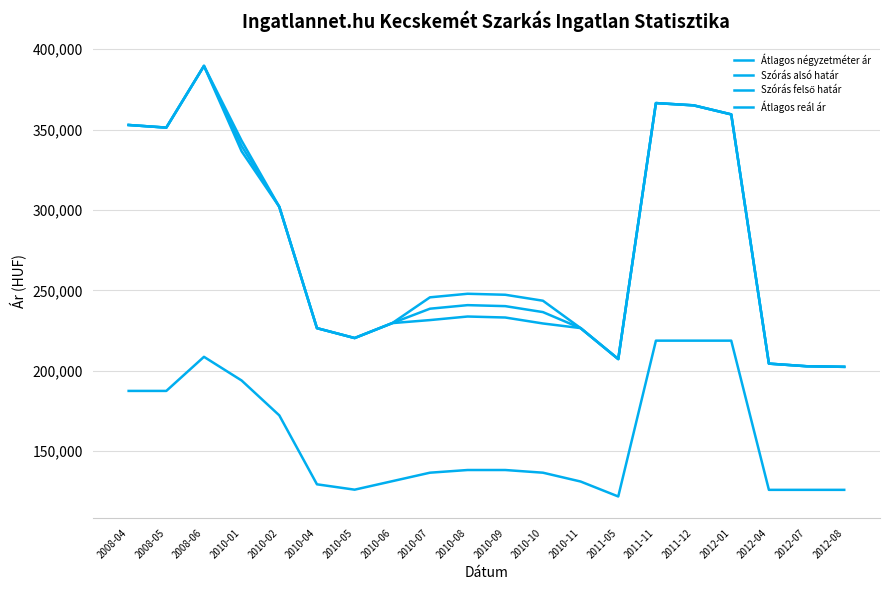

What is the difference between the Átlagos négyzetméter ár values at 2012-04 and 2012-01?

92750